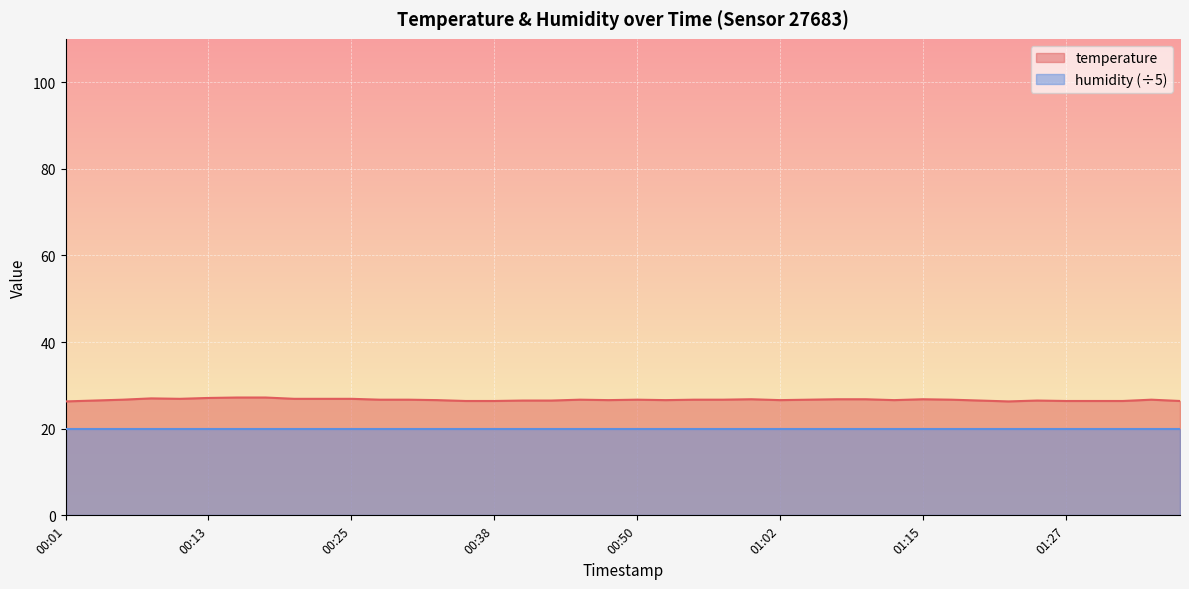

Between 01:30 and 00:33, which is larger?

00:33